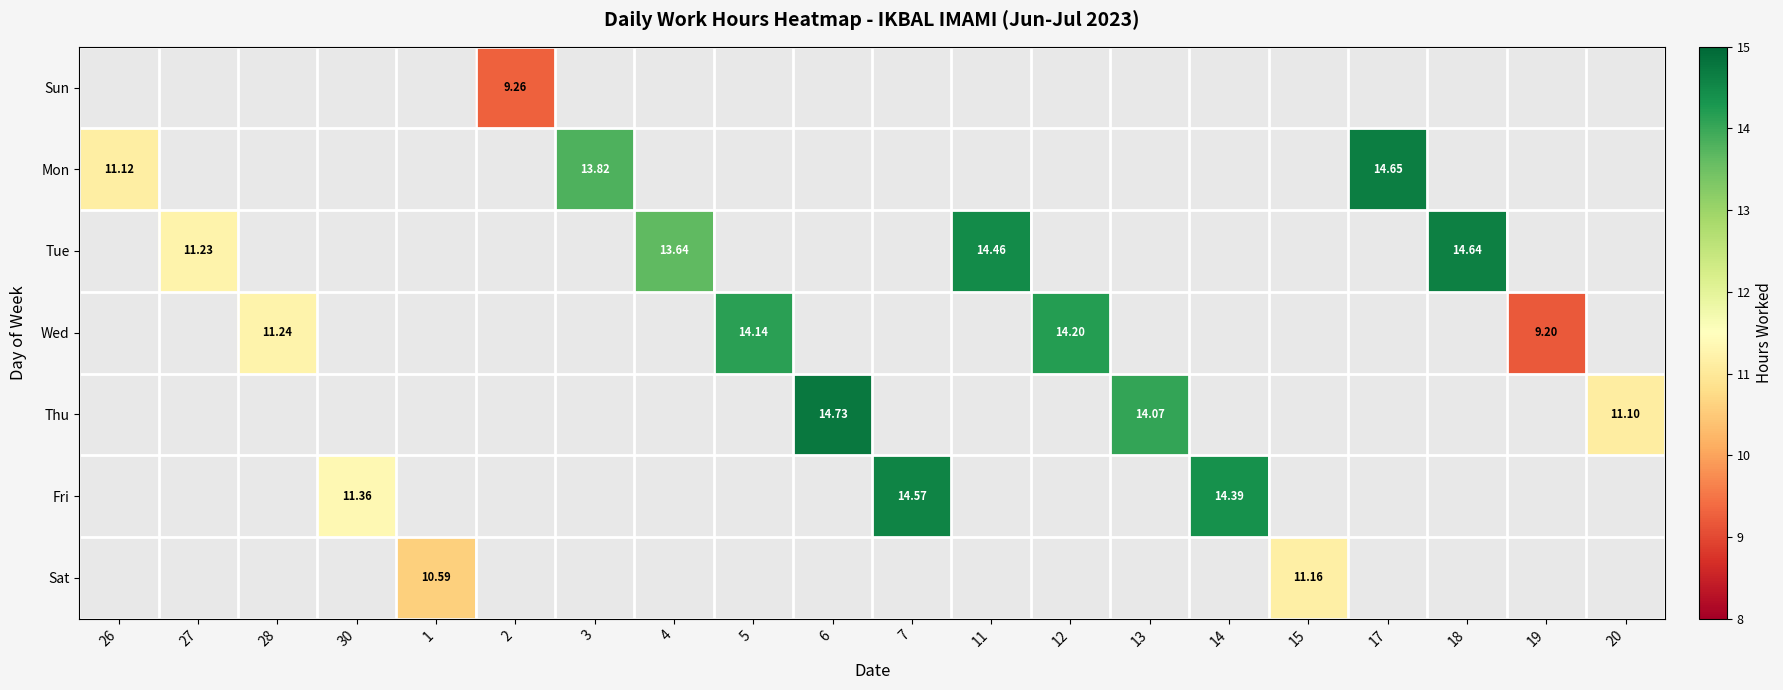

The value of Wed at 12 is 14.2. True or false?

True